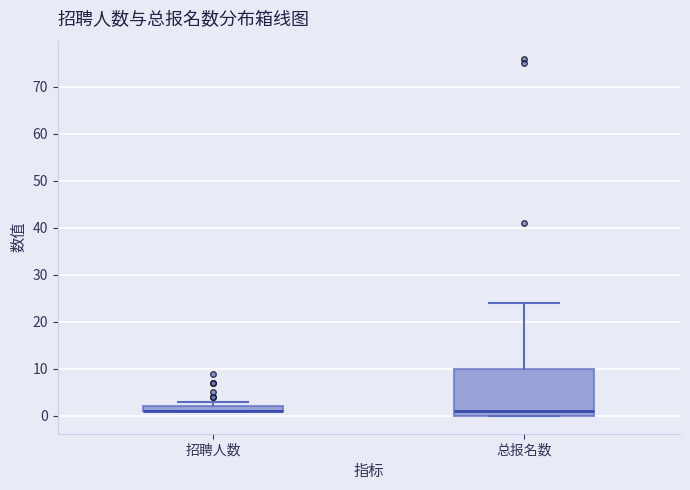

Comparing the boxes themselves (not the whiskers), which one is the tallest?

总报名数